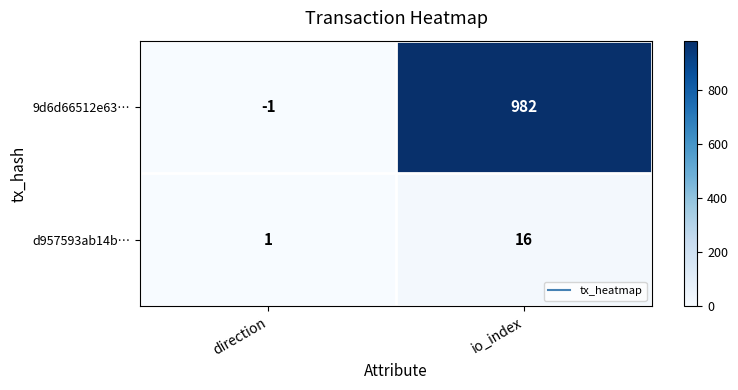

Reading left to right, extract all data points from this chart.

9d6d66512e63…: -1	982
d957593ab14b…: 1	16